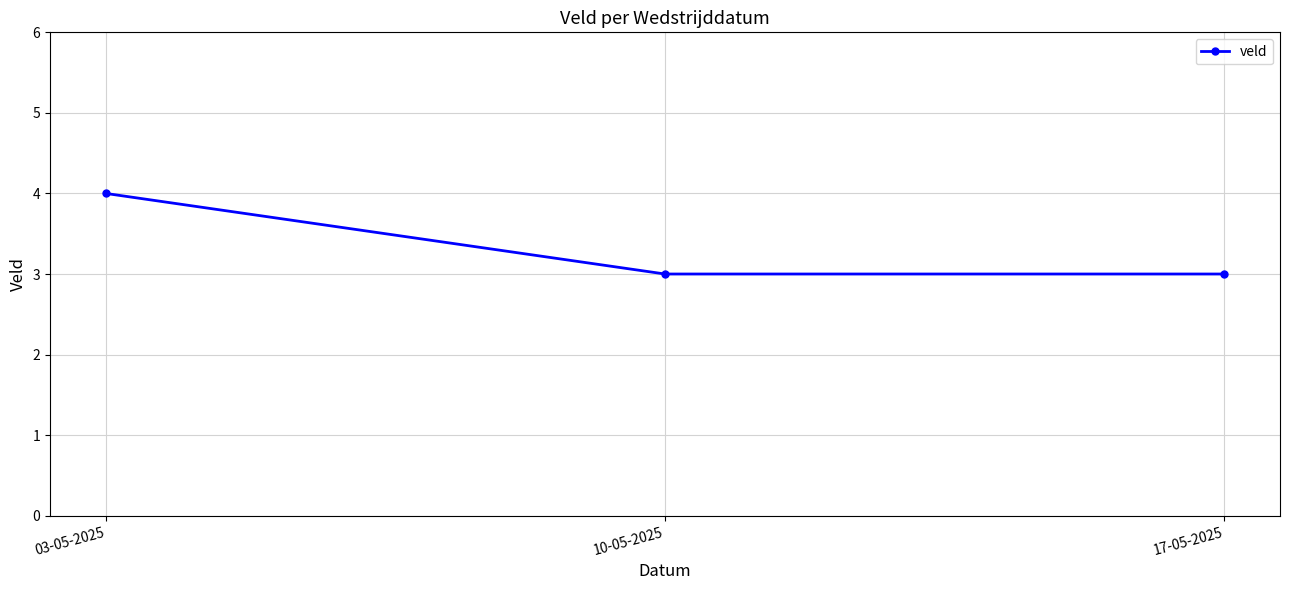

Reading right to left, what are all the values shown in this chart?

17-05-2025=3	10-05-2025=3	03-05-2025=4